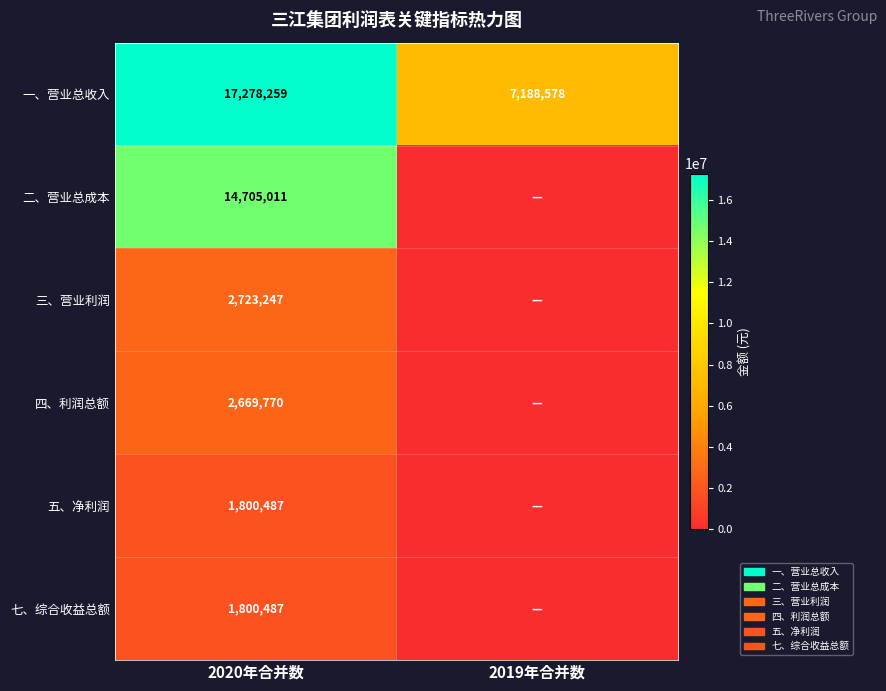

At which category is the sum across all series the highest?

2020年合并数